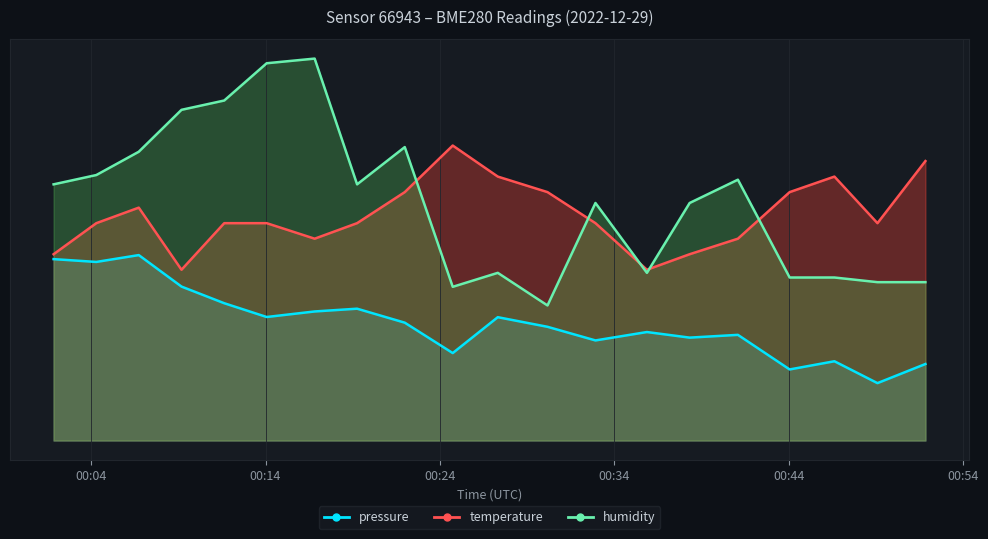

What is the sum of all temperature values?

580.0